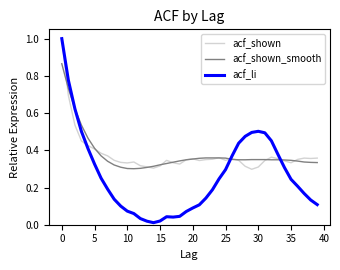

Which series has the largest range (max minus min)?

acf_li